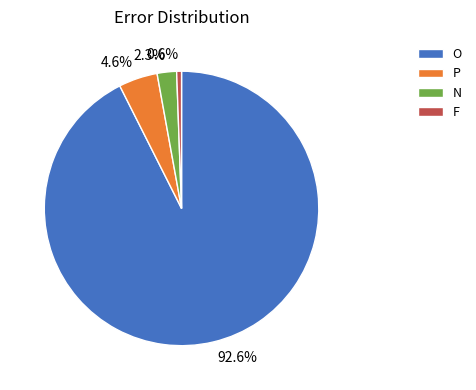

Which slice is the smallest?

F